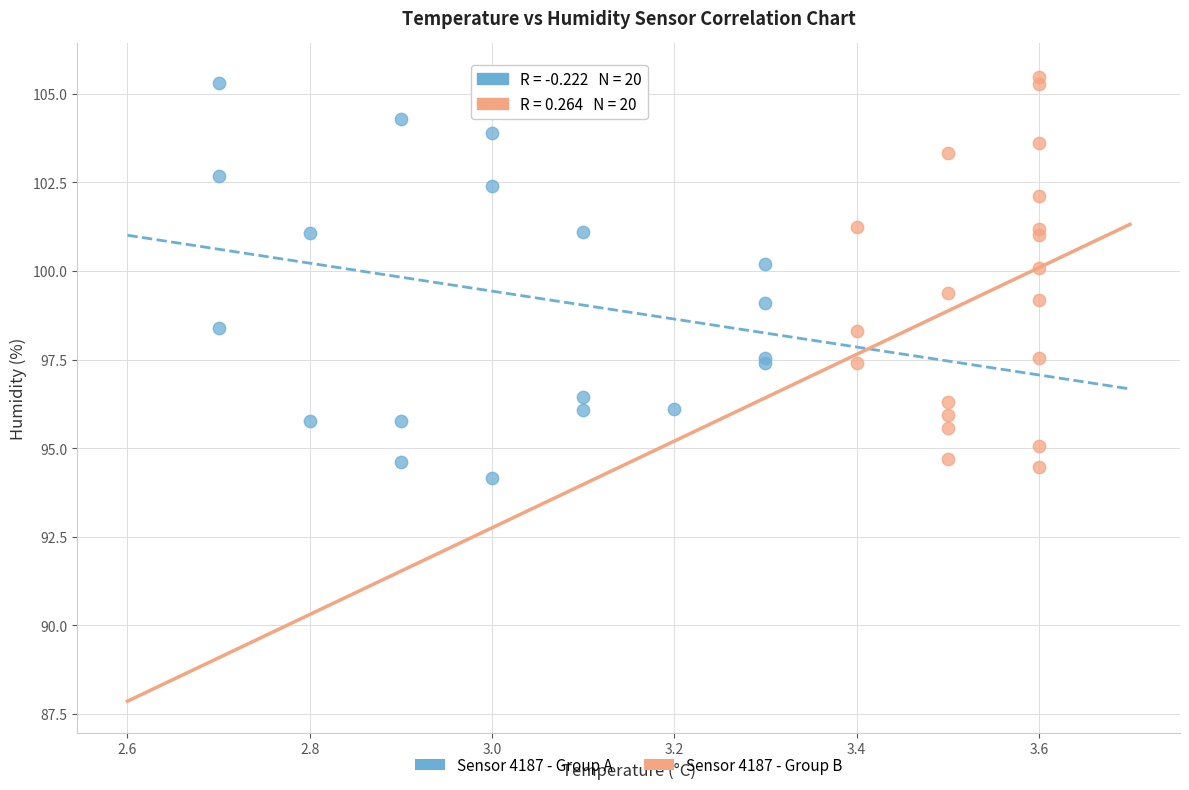

What are all the series names shown in the legend?

Sensor 4187 - Group A, Sensor 4187 - Group B